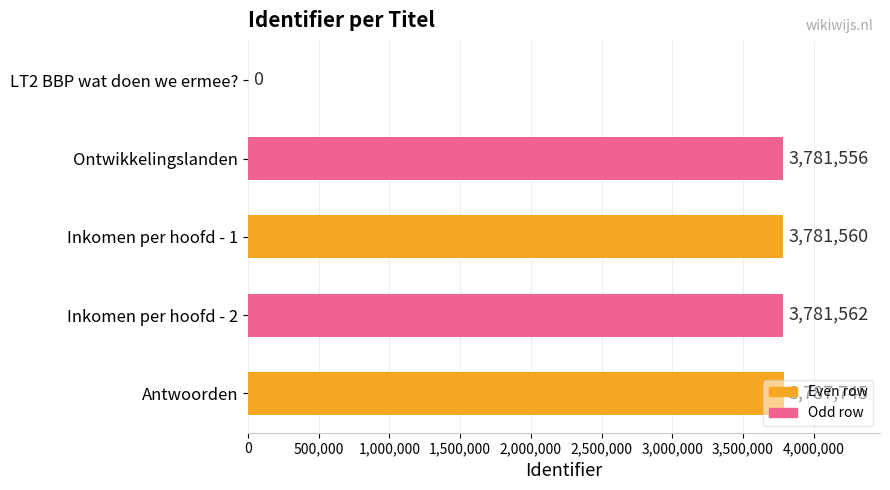

What is the approximate value at Ontwikkelingslanden?

3781556